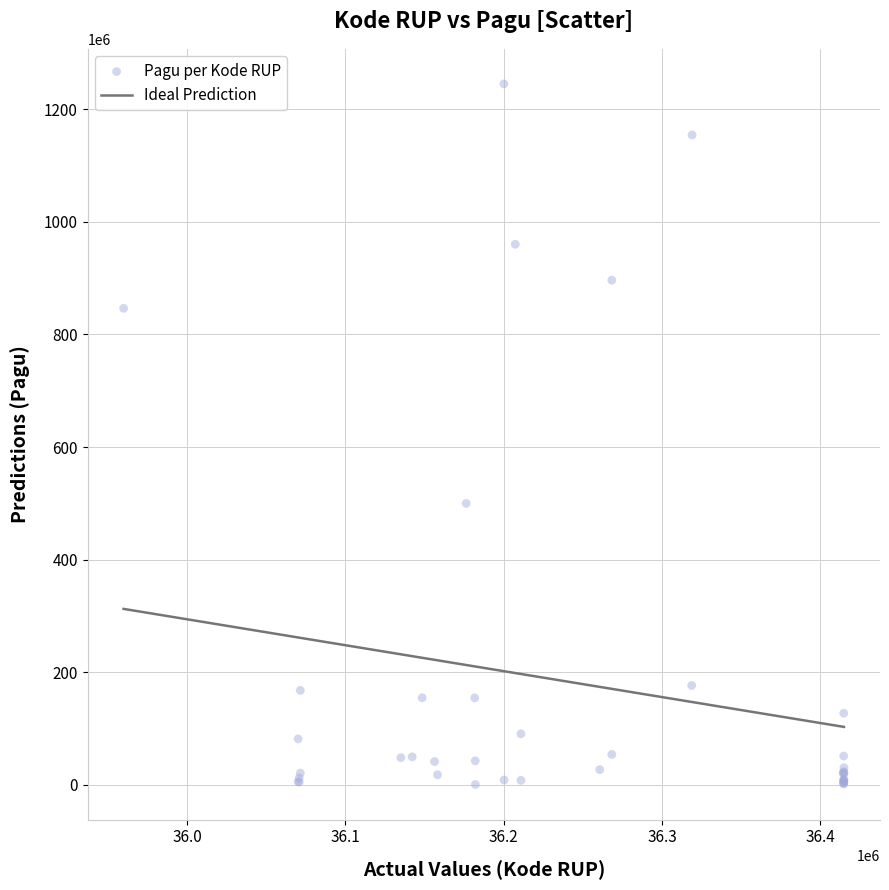

What Y value in the scatter plot is closest to 622840000?

499932000